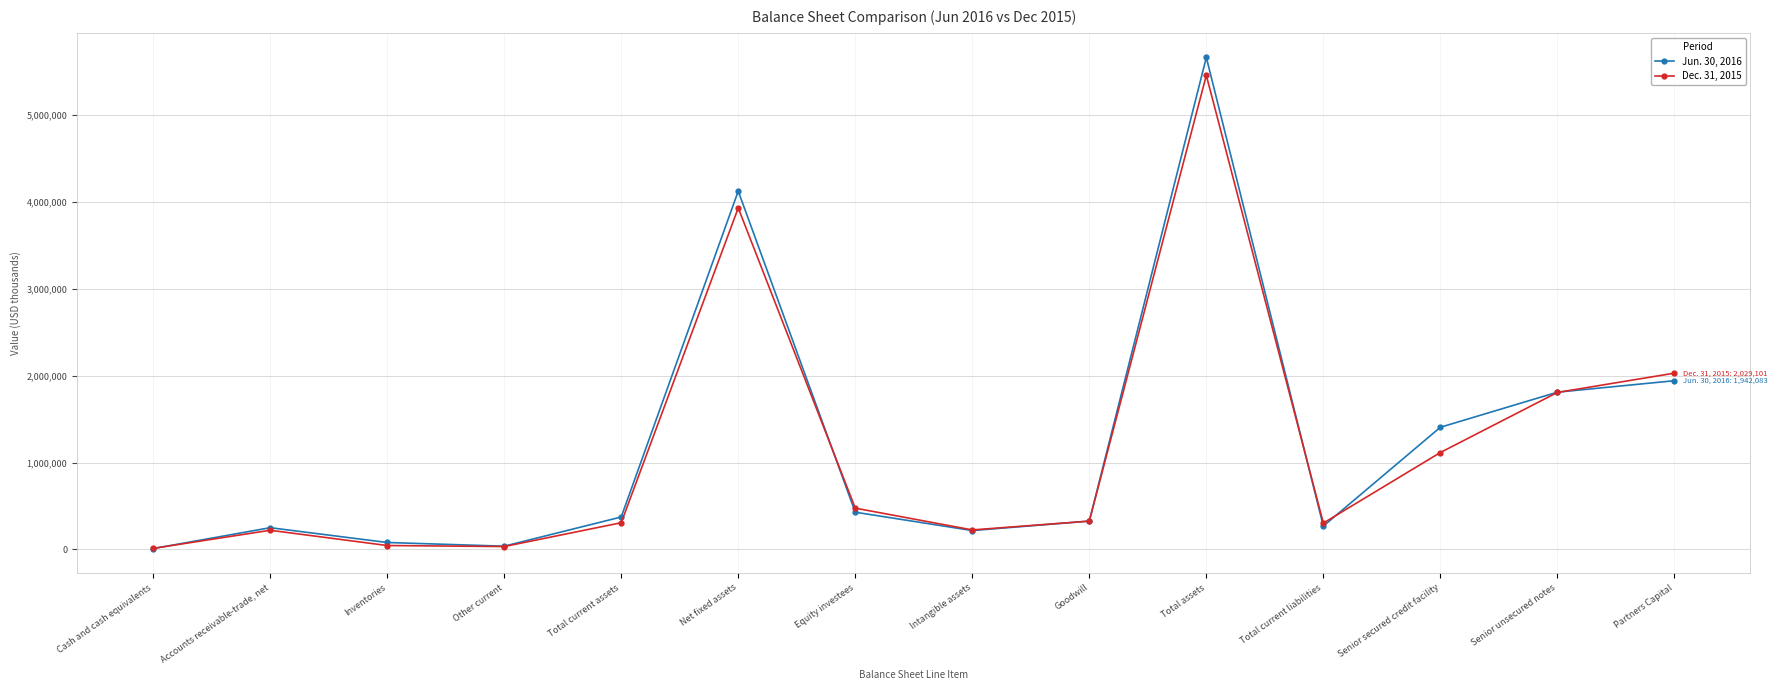

In Dec. 31, 2015, how many points are lower than both neighbors (excluding endpoints)?

3